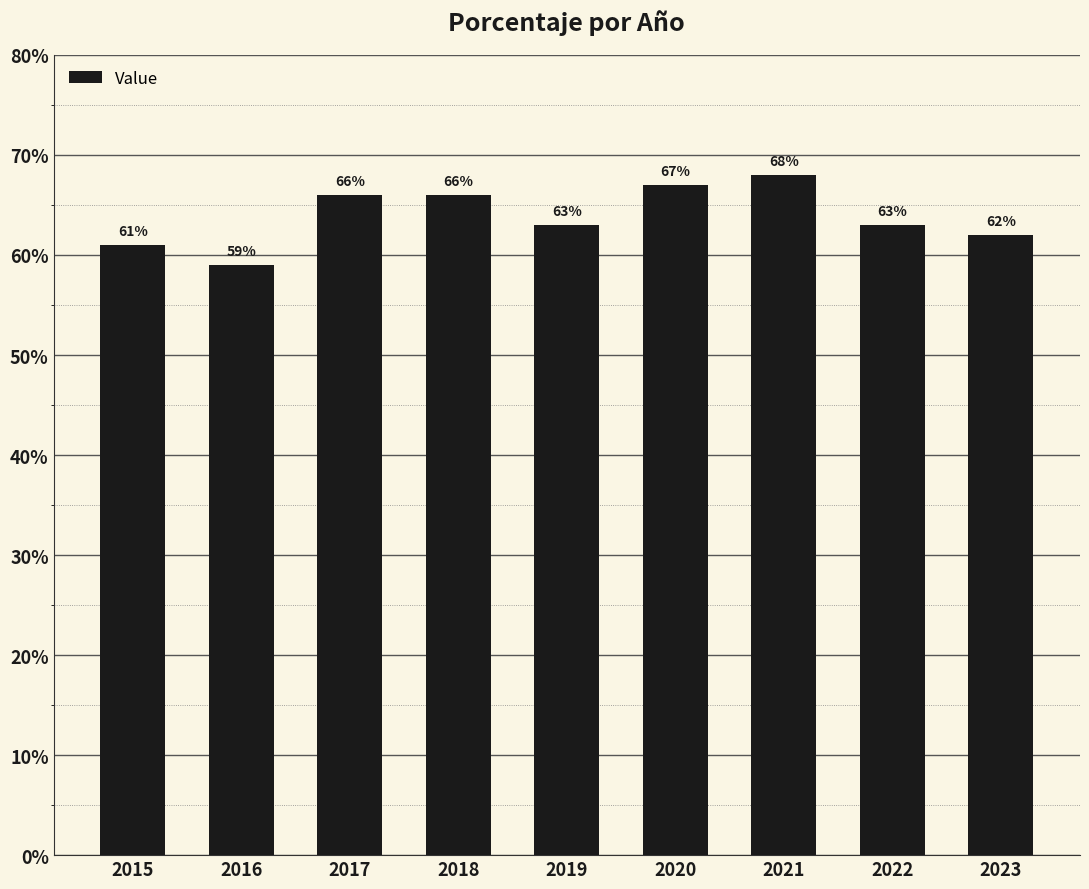

Read the value at 2021.

0.7